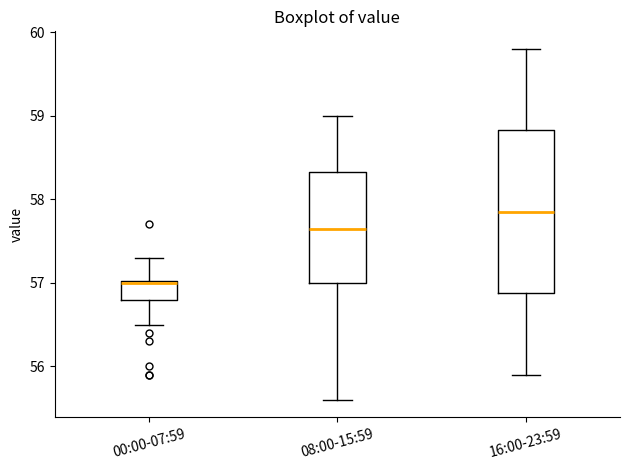

Comparing the boxes themselves (not the whiskers), which one is the tallest?

16:00-23:59